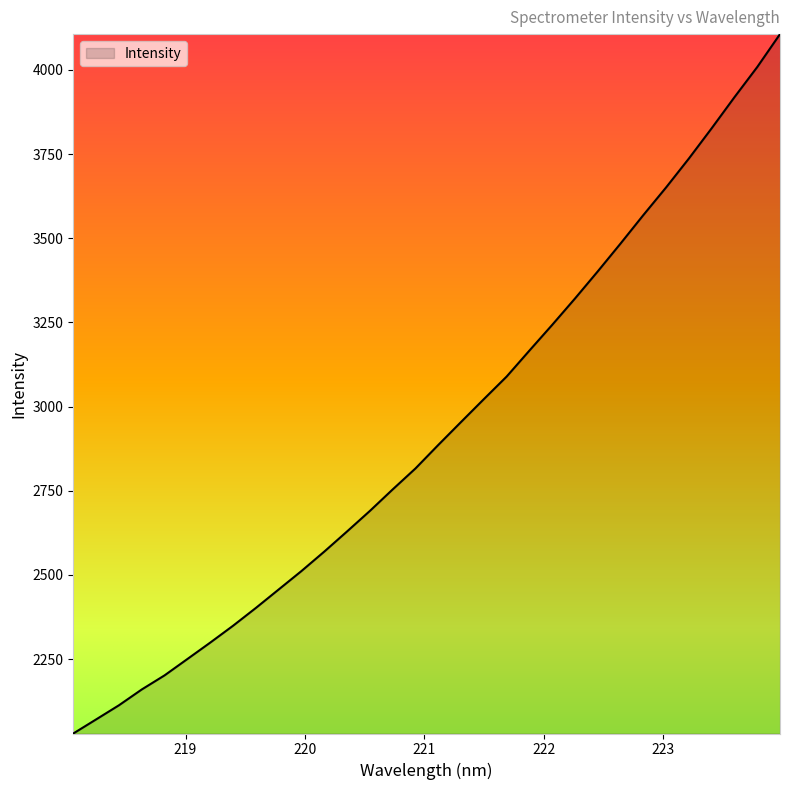

What is the greatest value displayed?

4106.0